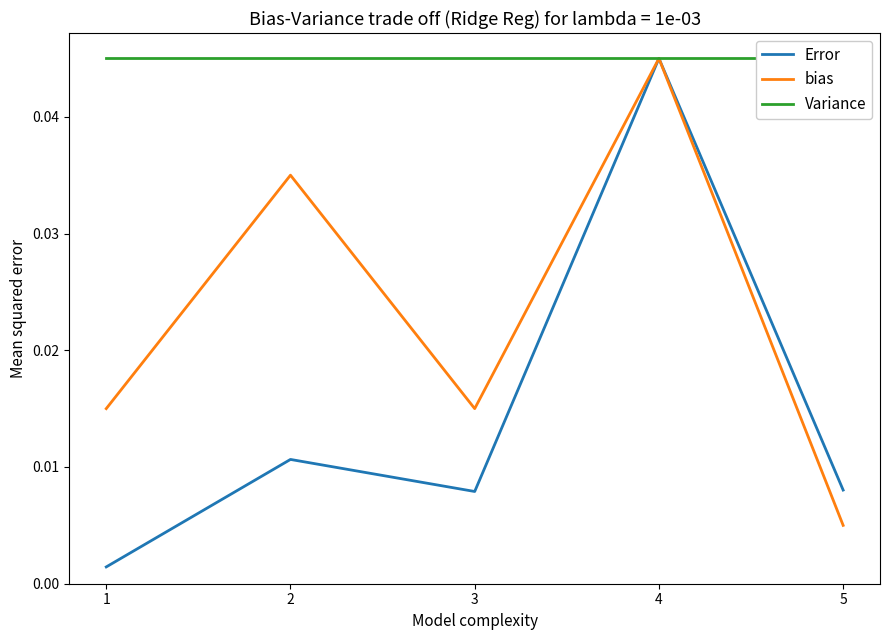

The value of bias at 1 is 0.0. True or false?

True